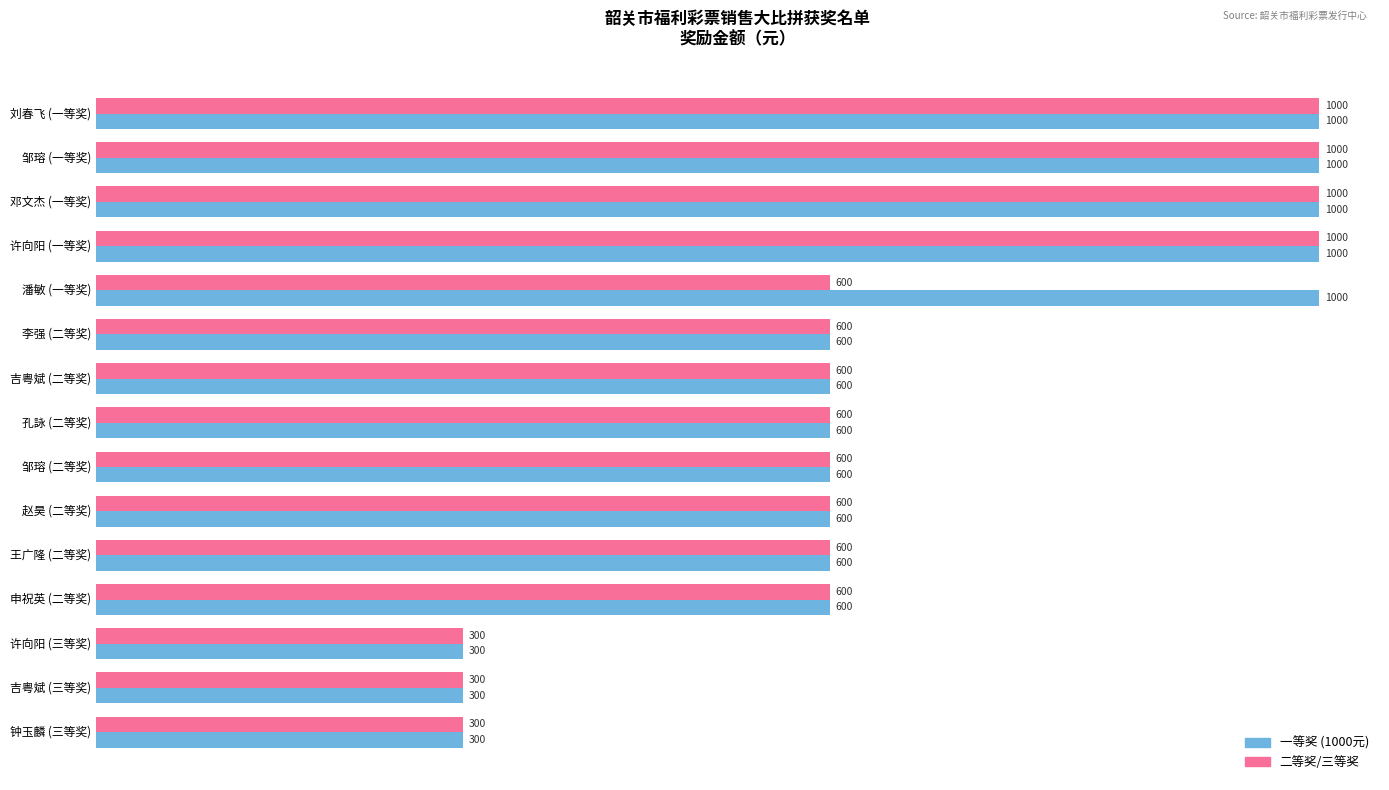

What is the total value across all series at 邓文杰 (一等奖)?

2000